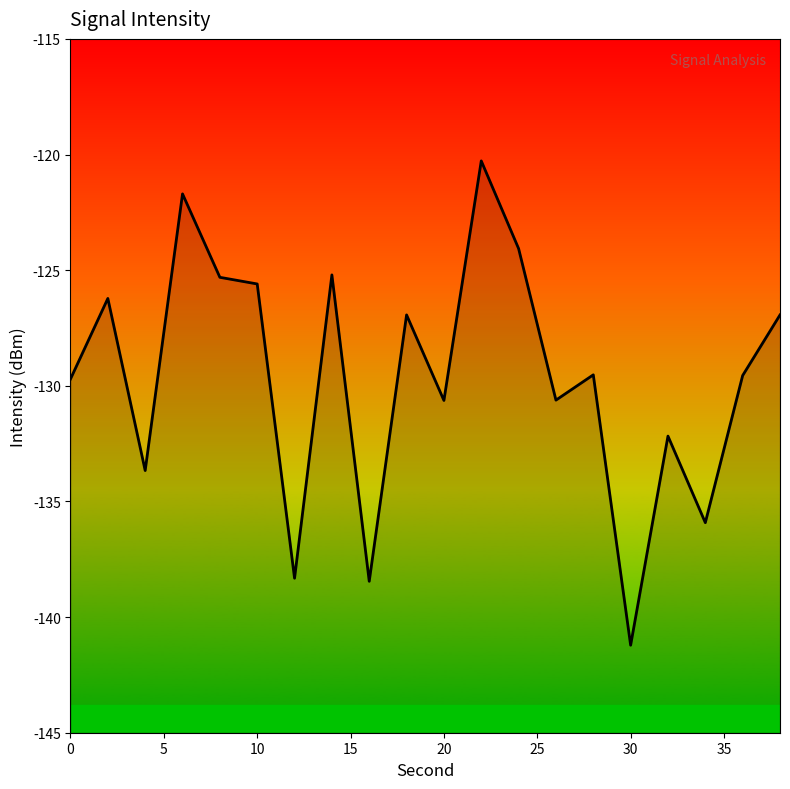

What is the difference between the maximum and minimum values?

20.9